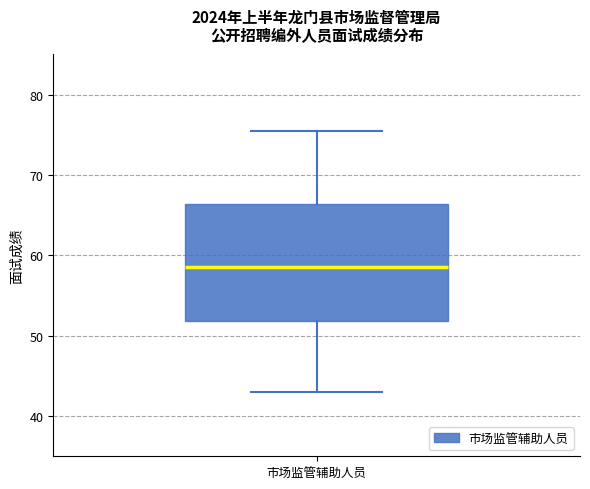

Where is the upper edge of the box for 市场监管辅助人员 on the y-axis? The values are not printed on the chart, so give them approximately, as read against the axis.

66